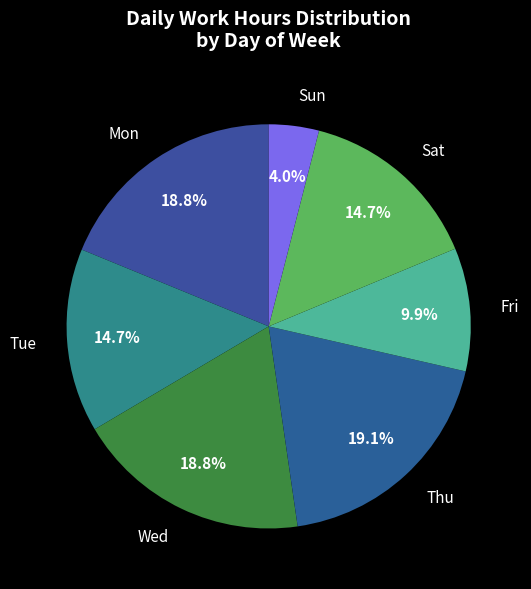

Which slice is the smallest?

Sun